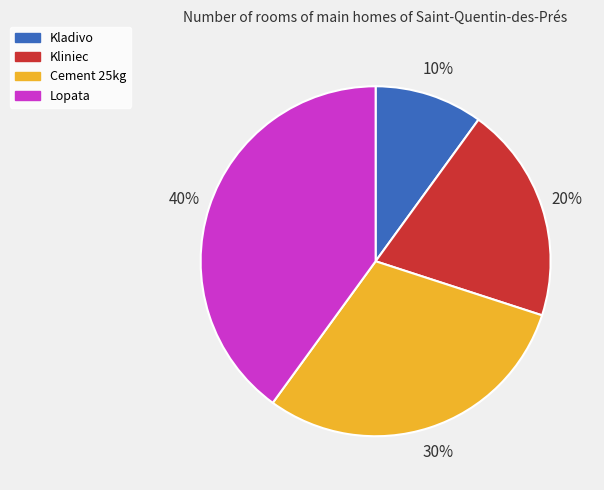

Between Kliniec and Cement 25kg, which is larger?

Cement 25kg